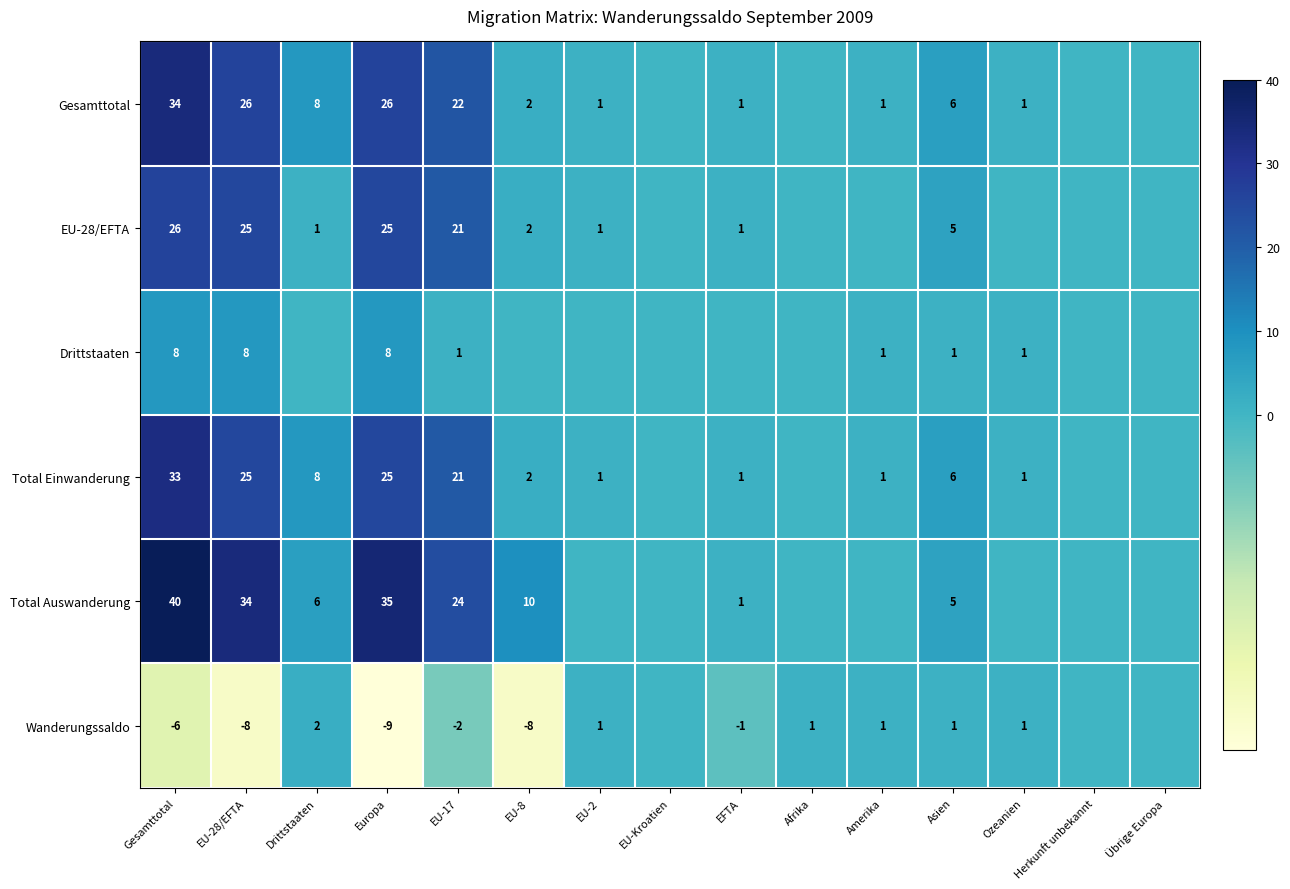

What is the difference between the highest and lowest values at EU-17?

26